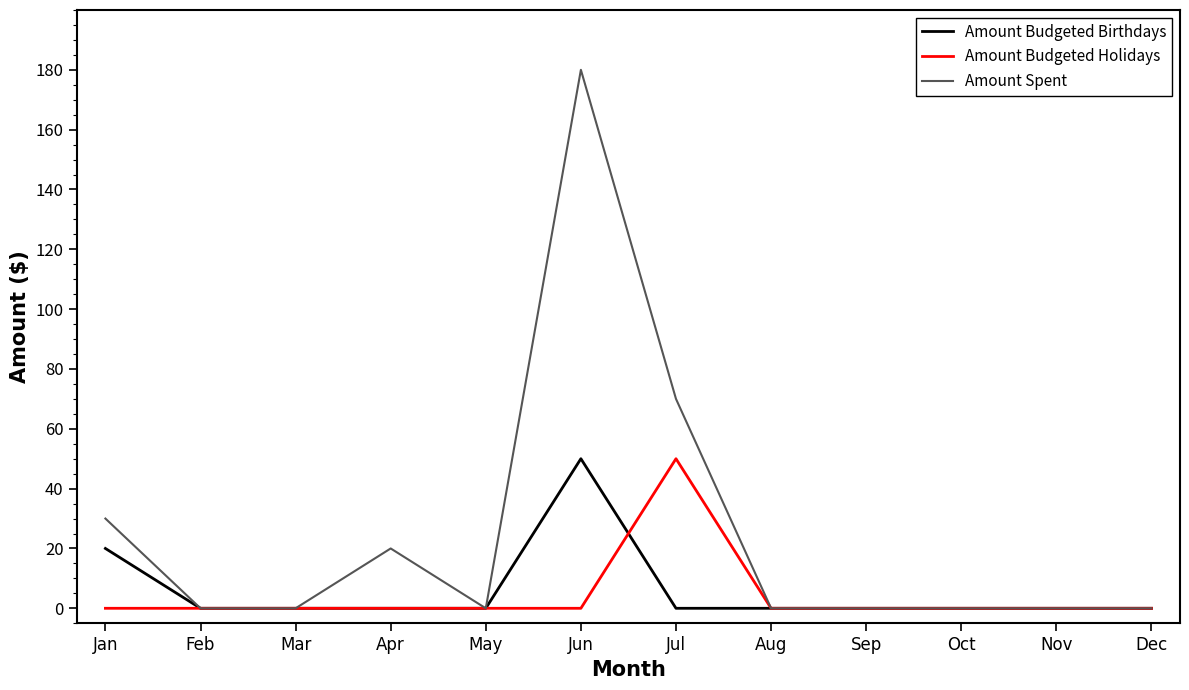

What is the sum of the Amount Budgeted Birthdays values at Jun and May?

50